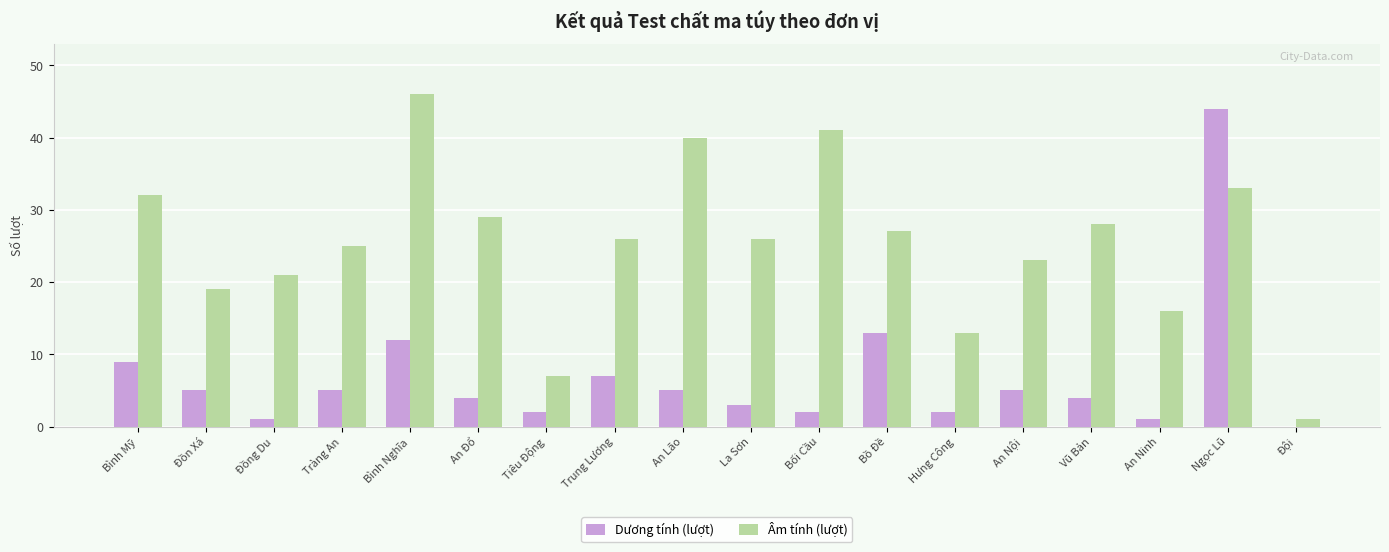

What is the sum of all Dương tính (lượt) values?

124